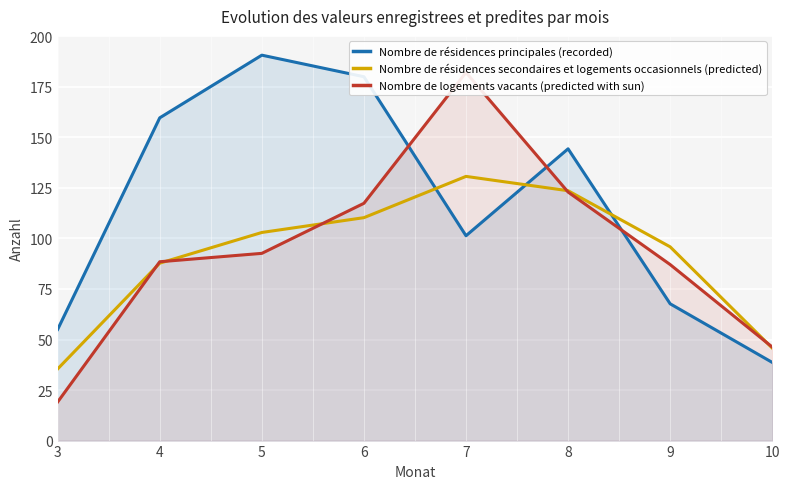

At which category is the sum across all series the highest?

7